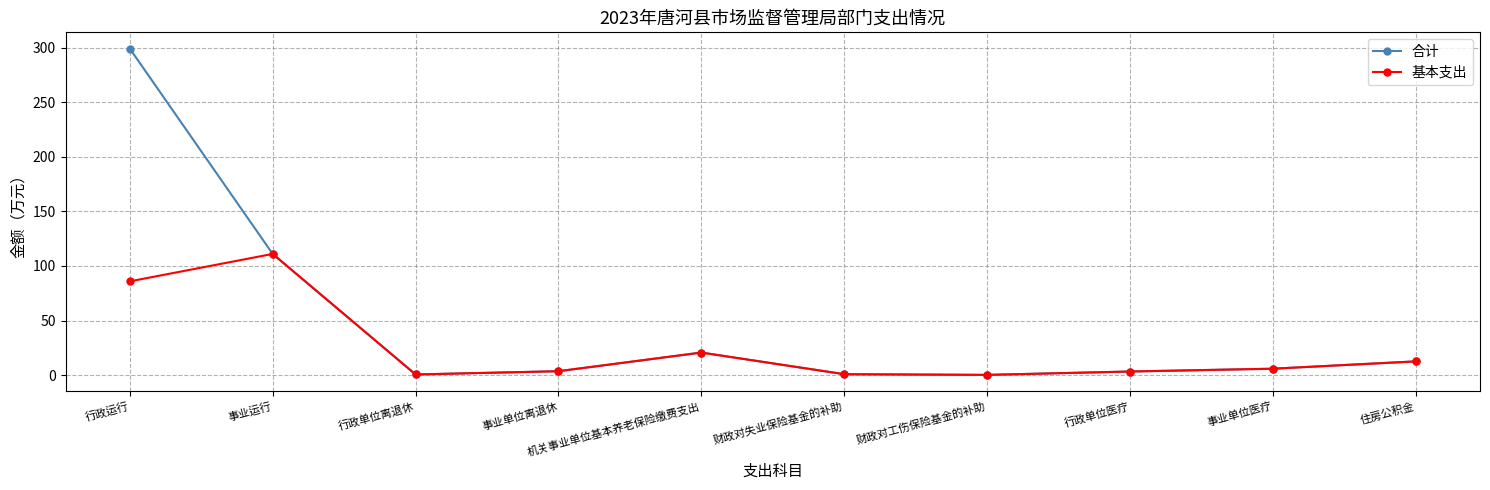

What is the label of the 3rd point from the left?

行政单位离退休